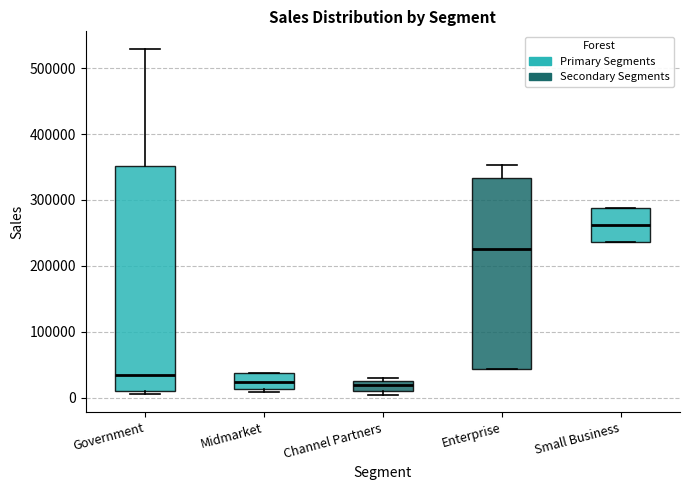

Where does the median line of the box for Small Business sit on the y-axis? The values are not printed on the chart, so give them approximately, as read against the axis.

260000